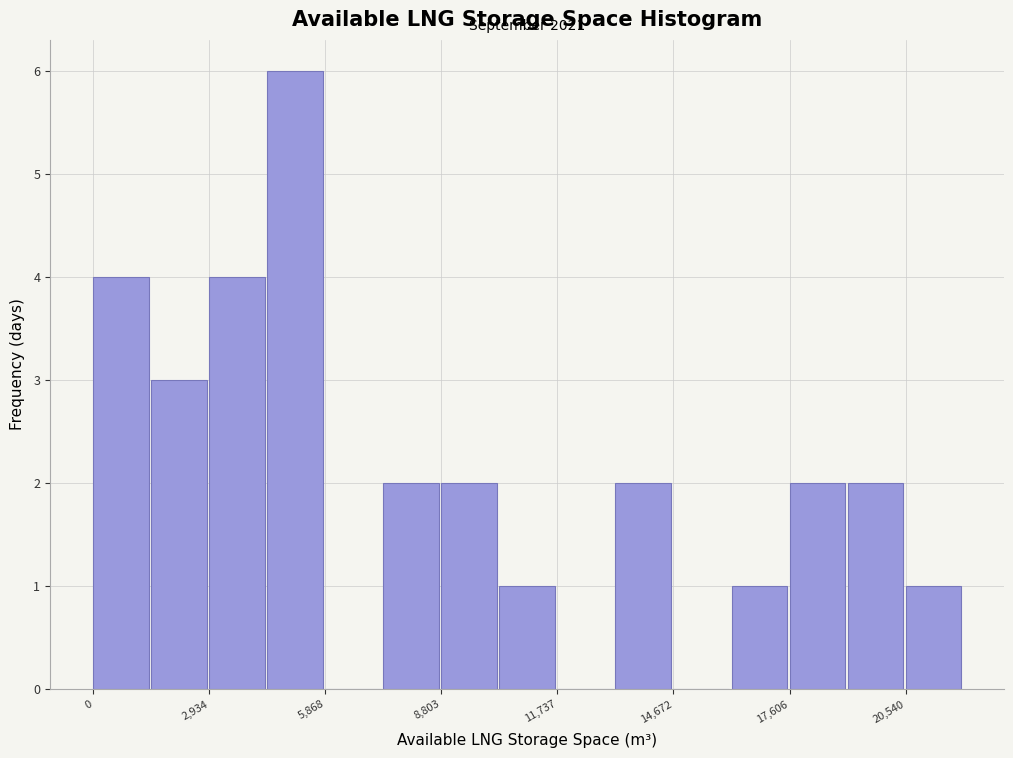

Read against the x-axis, roughly where is the centre of the tallest bar?

5000